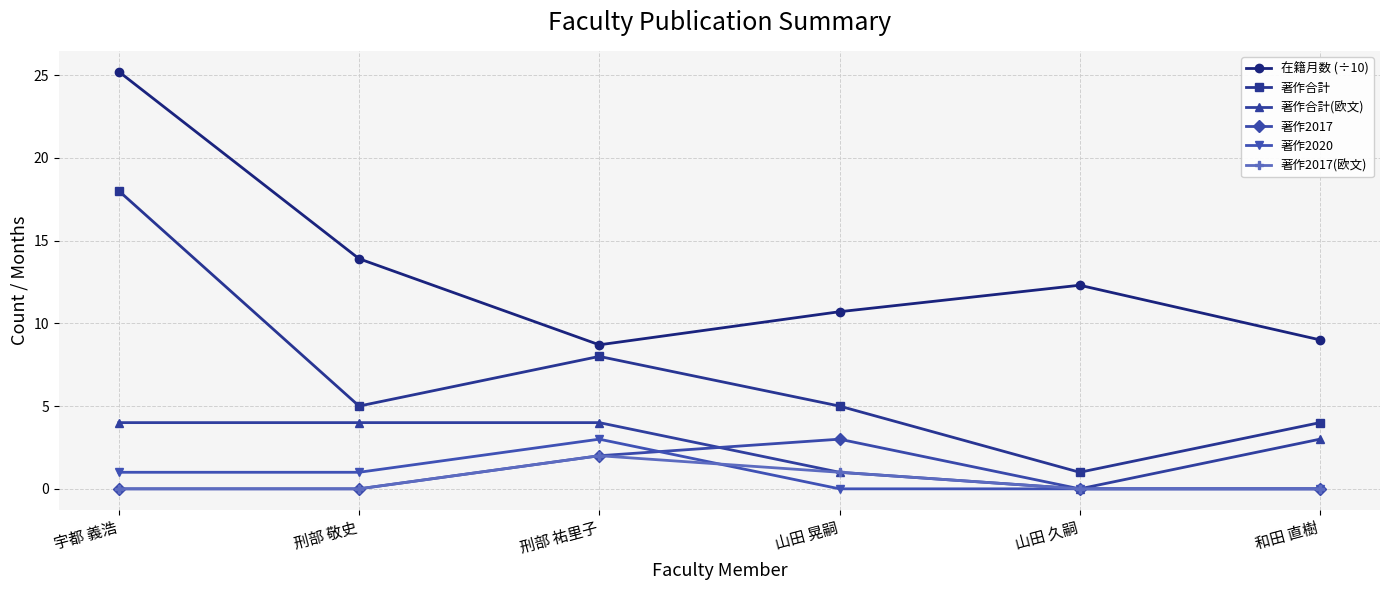

At how many categories does at least one series exceed 20?

1